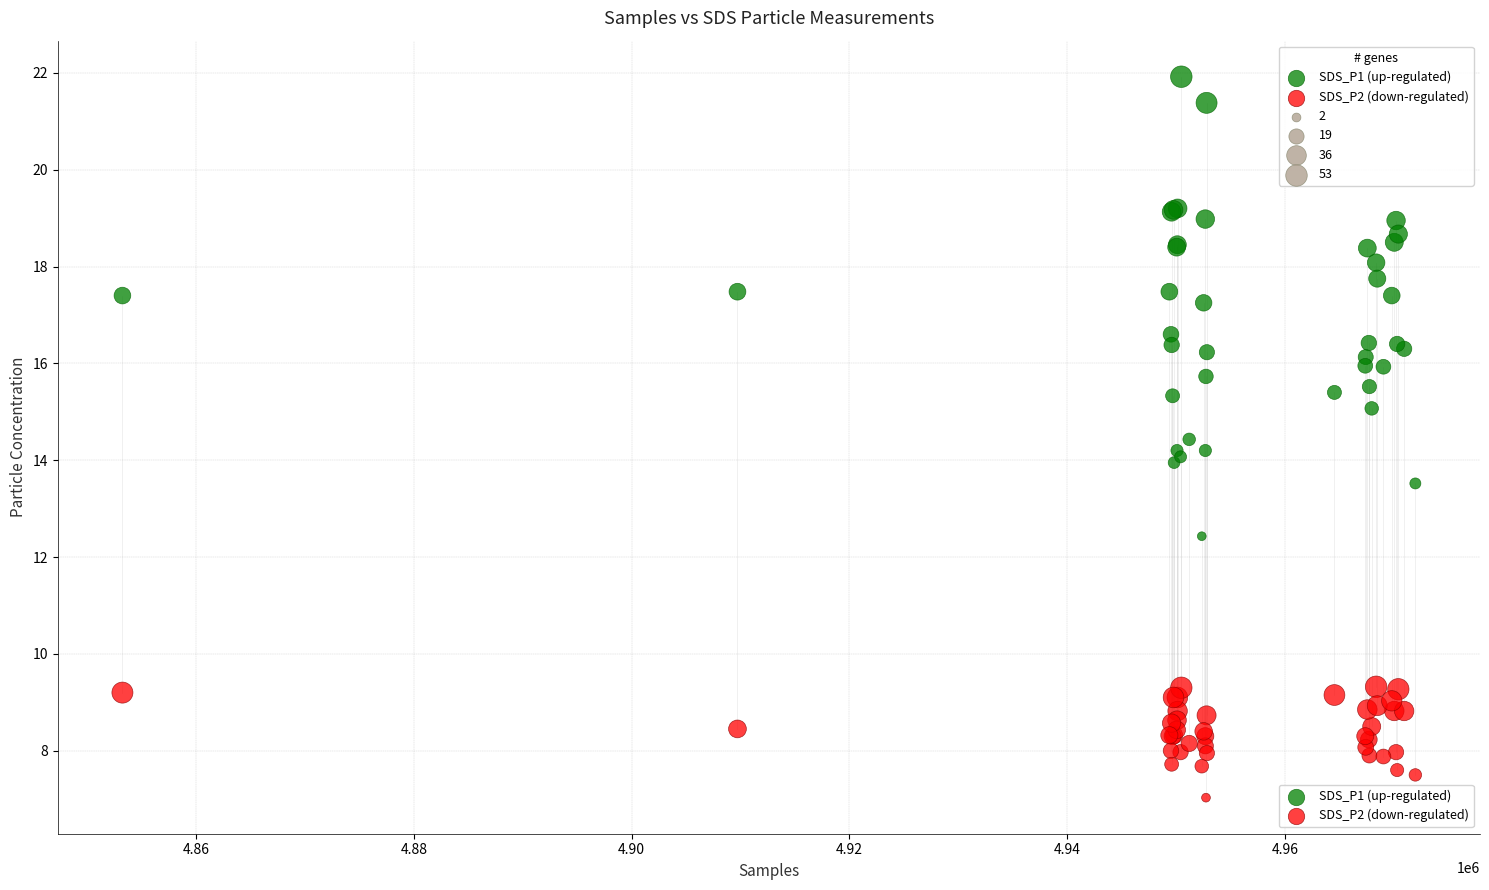

What is the X range (max minus min) for the scatter plot?

118763.0